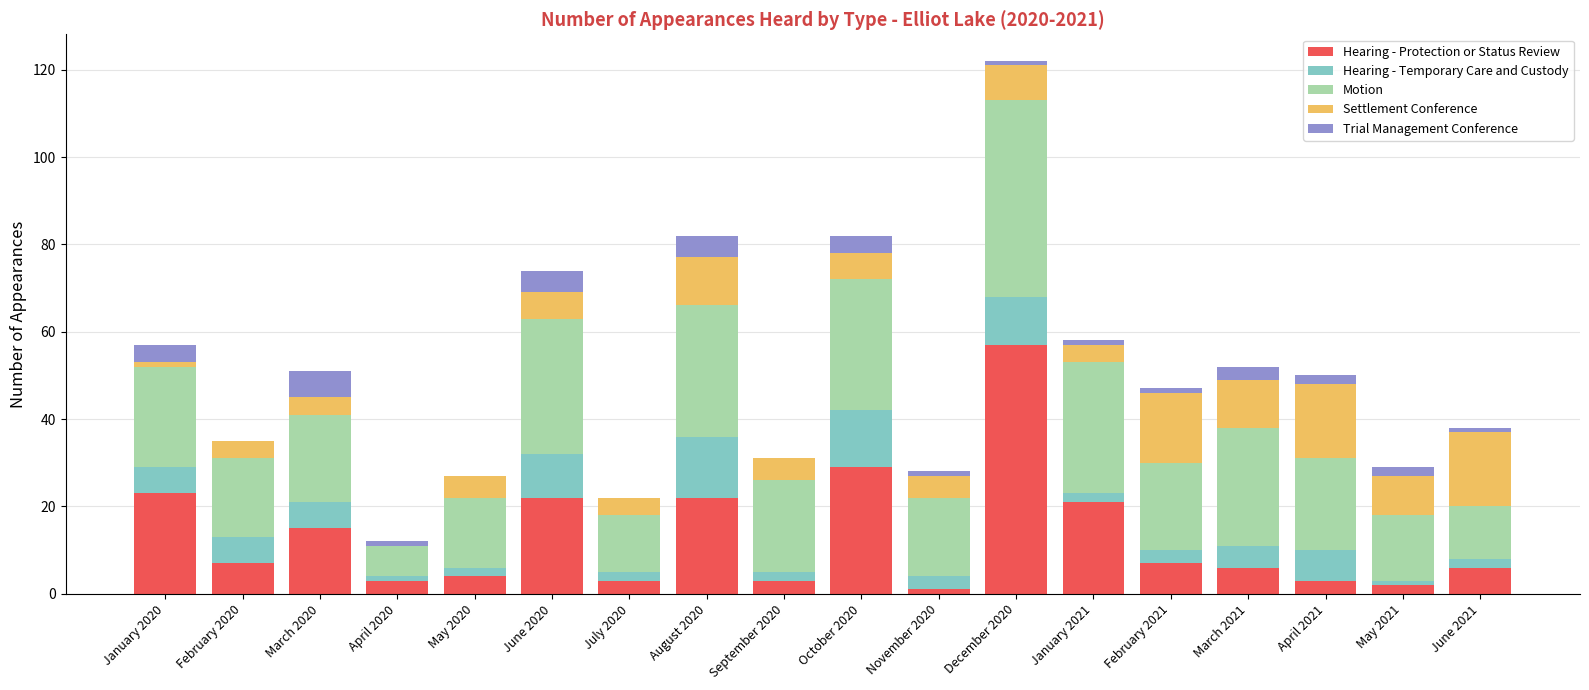

What is the total value across all series at October 2020?

82